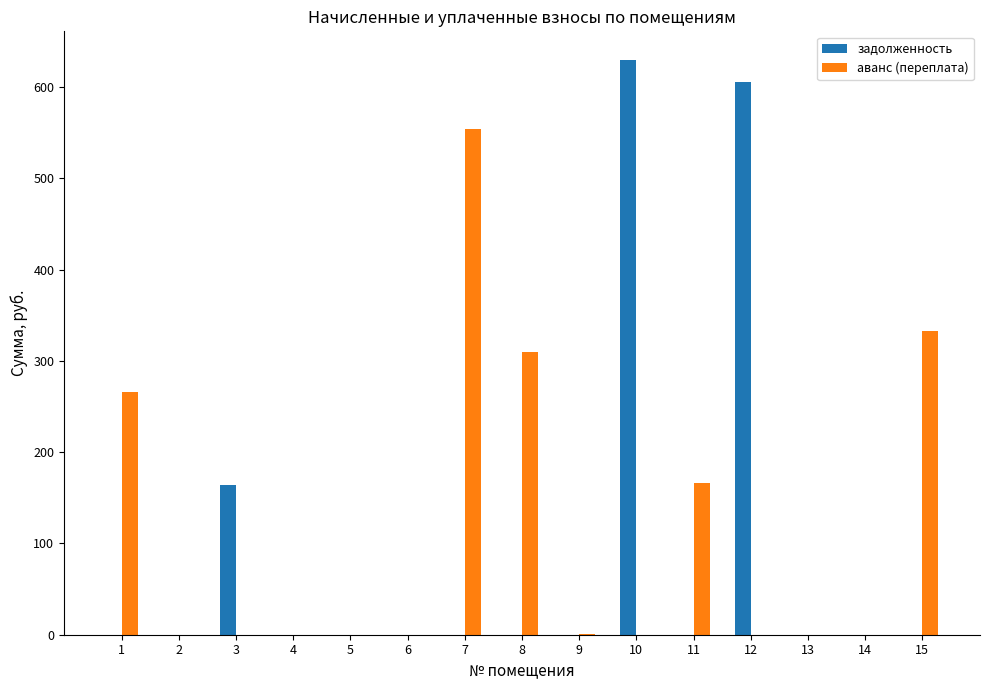

How many values in the задолженность series exceed 0?

3